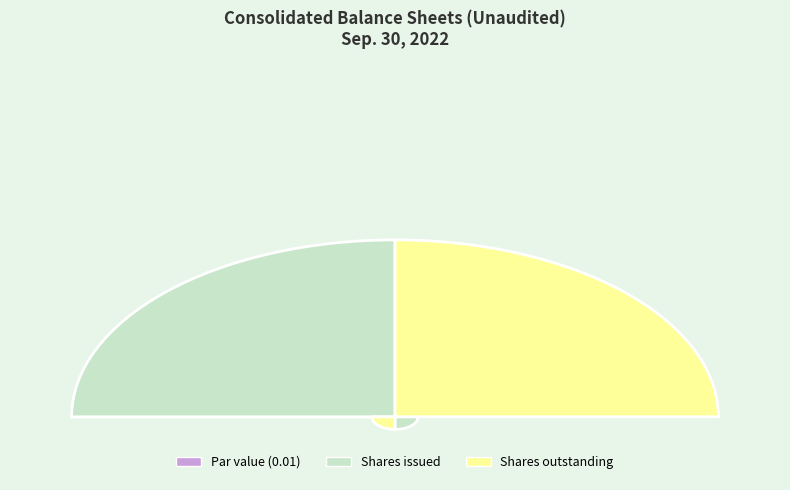

How many slices are in this pie chart?

3